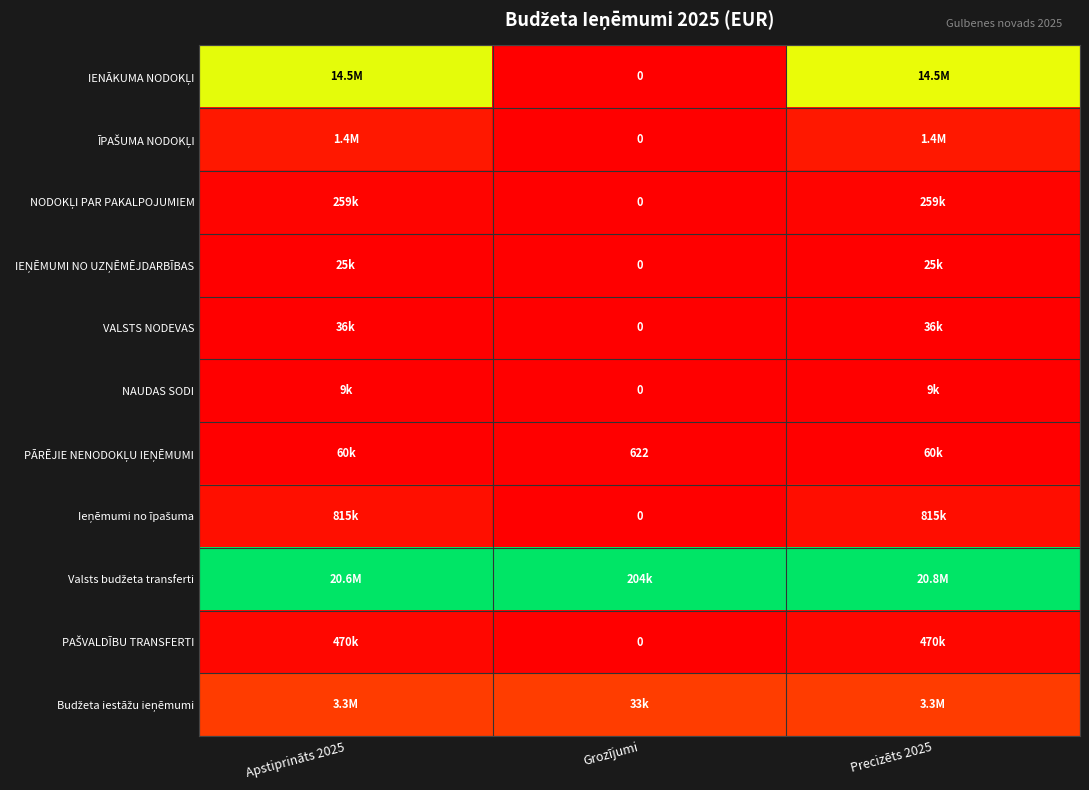

Rank the series by their maximum value, from highest to lowest.

Valsts budžeta transferti, IENĀKUMA NODOKĻI, Budžeta iestāžu ieņēmumi, ĪPAŠUMA NODOKĻI, Ieņēmumi no īpašuma, PAŠVALDĪBU TRANSFERTI, NODOKĻI PAR PAKALPOJUMIEM, PĀRĒJIE NENODOKĻU IEŅĒMUMI, VALSTS NODEVAS, IEŅĒMUMI NO UZŅĒMĒJDARBĪBAS, NAUDAS SODI